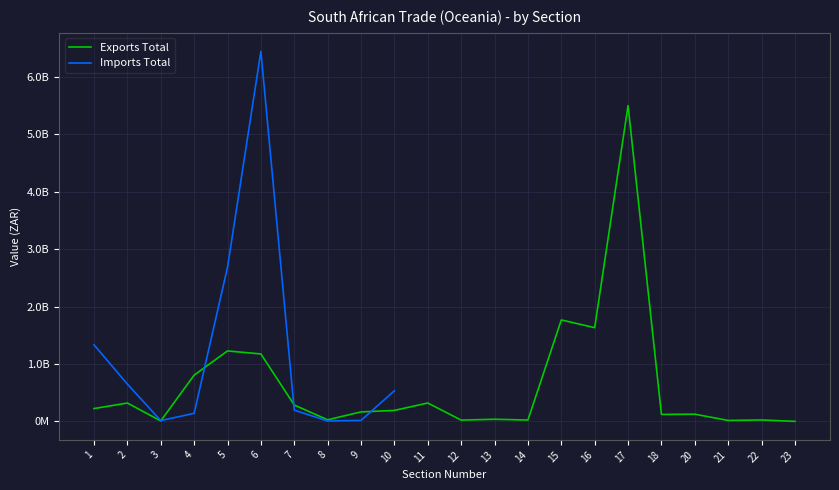

What is the difference between the maximum and minimum values in the Exports Total series?

5501193923.0